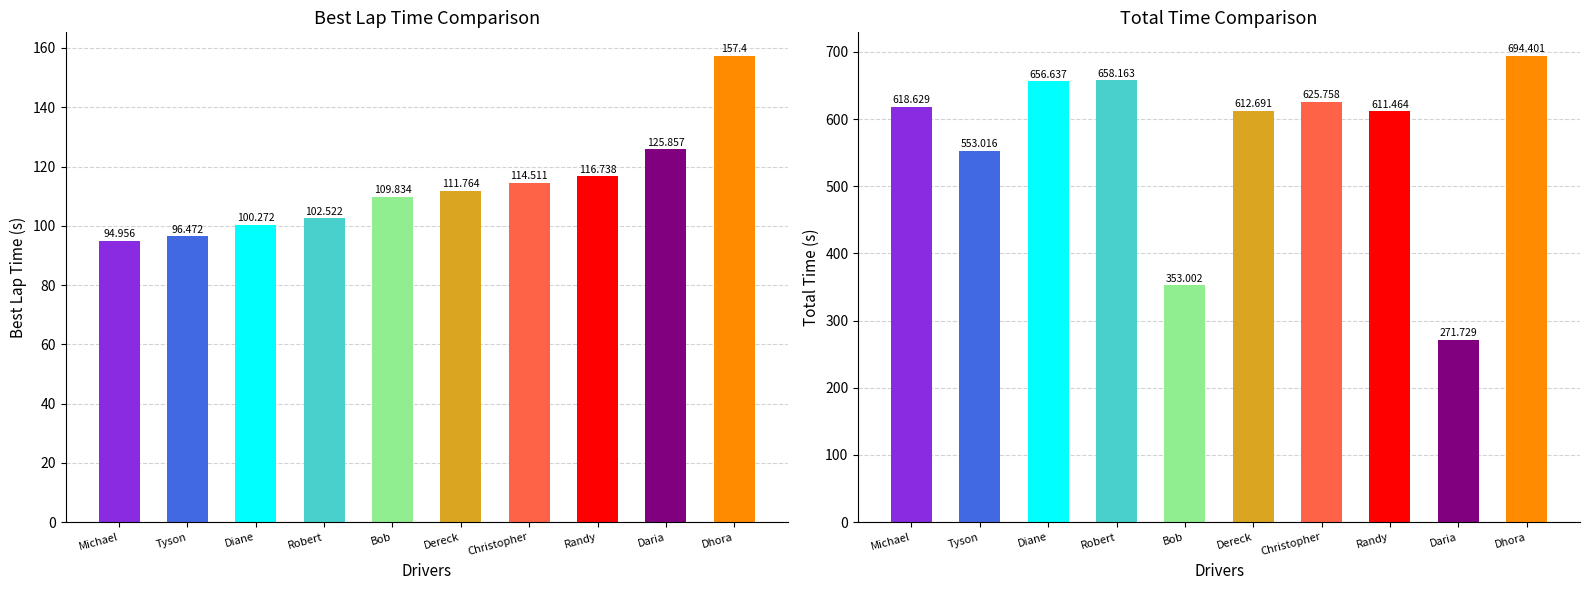

What is the lowest value of the Total Time series?

271.7